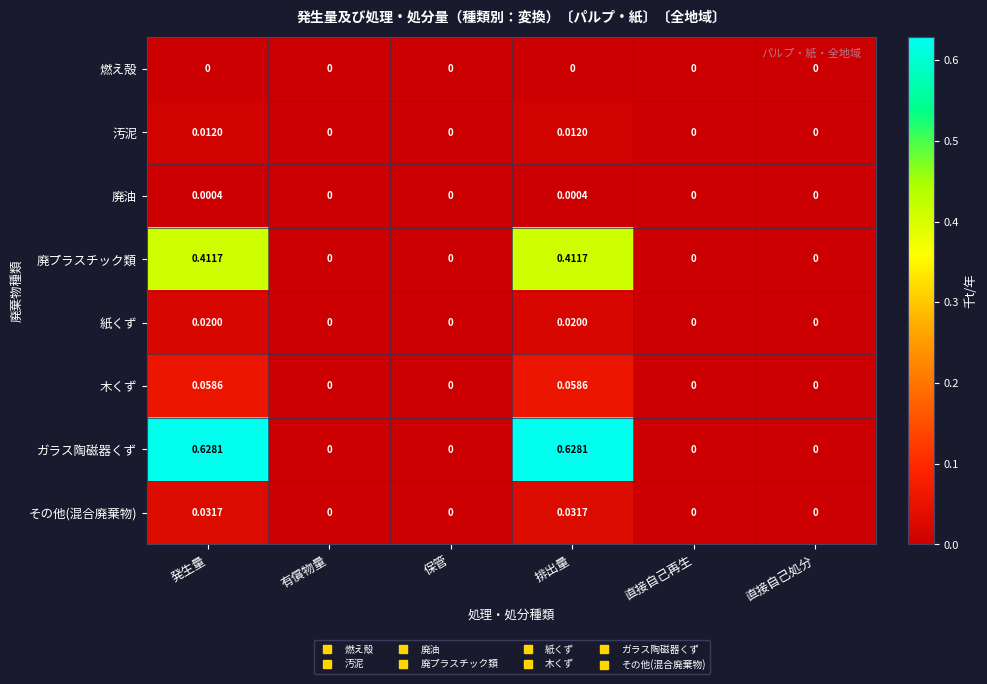

Which series changed the most between 排出量 and 直接自己処分?

ガラス陶磁器くず